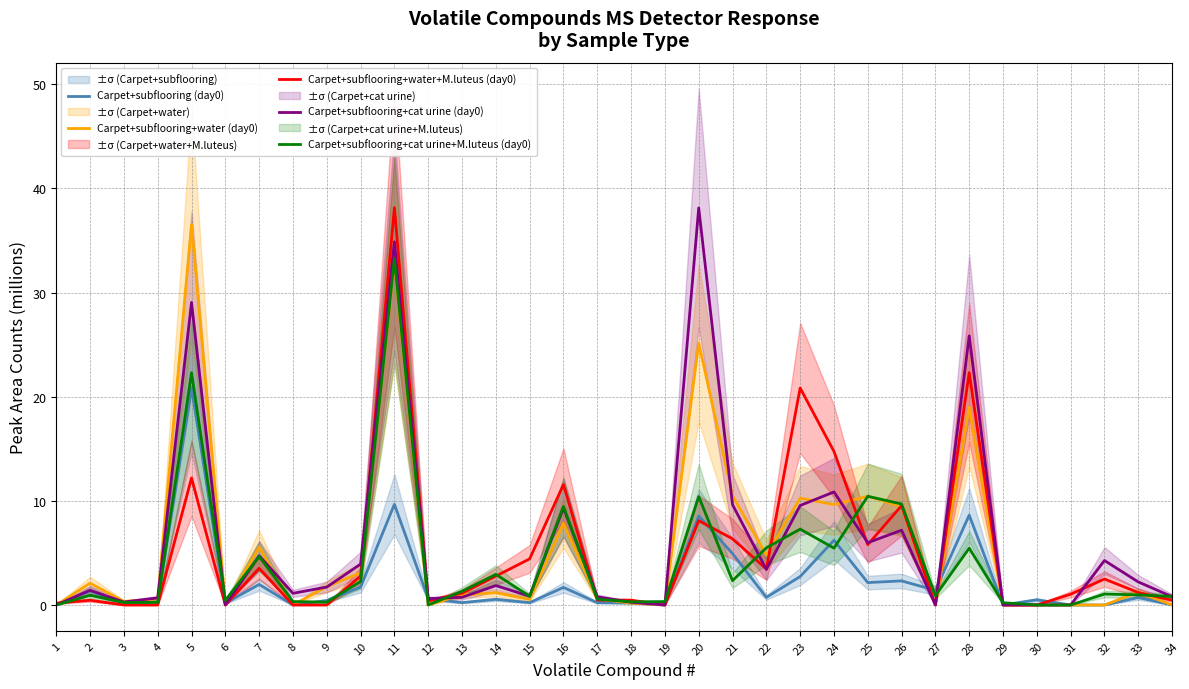

True or false: Carpet+subflooring+water+M.luteus (day0) has a value of 0.0 at 27.

True